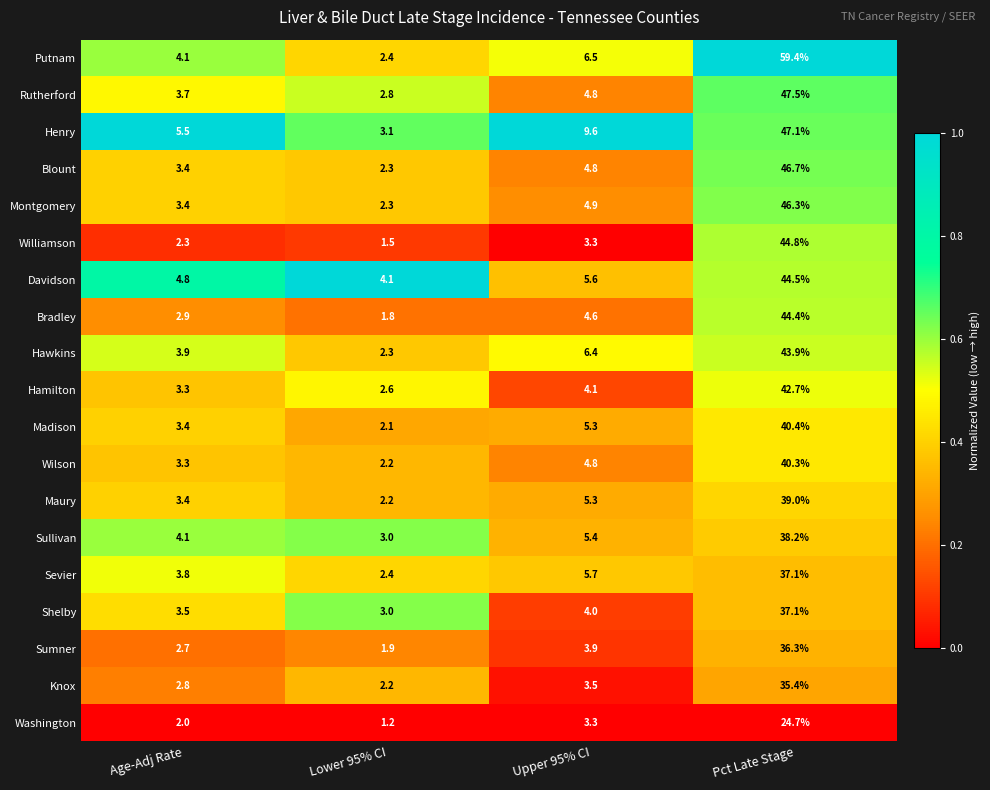

The value of Blount at Pct Late Stage is 46.7. True or false?

True